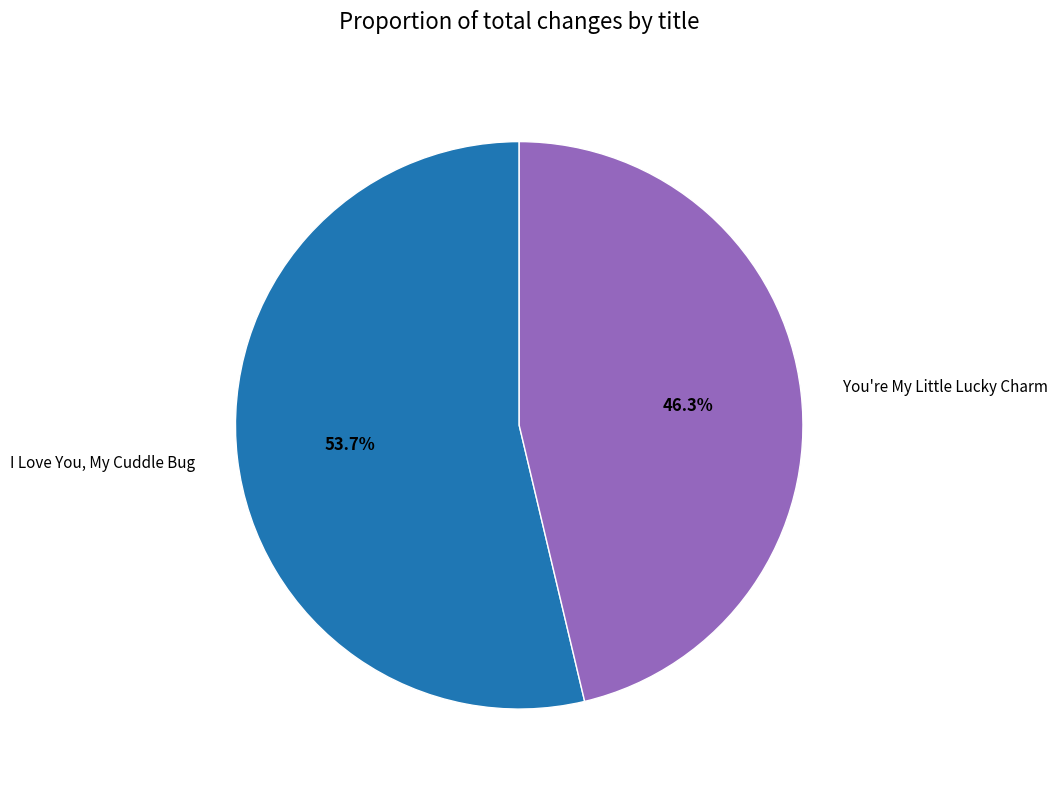

What portion of the pie excludes I Love You, My Cuddle Bug?

46.3%